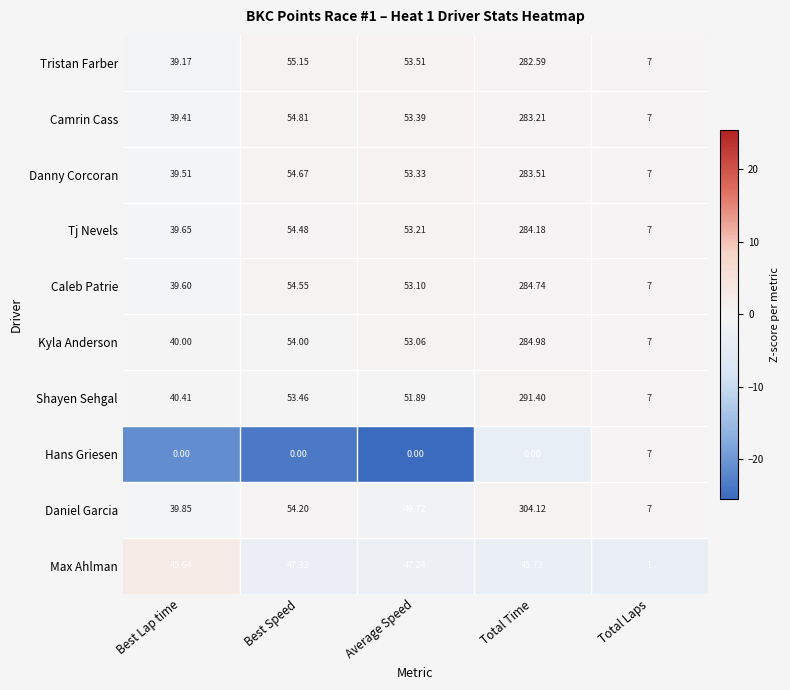

List the series in order of their peak value, highest first.

Daniel Garcia, Shayen Sehgal, Kyla Anderson, Caleb Patrie, Tj Nevels, Danny Corcoran, Camrin Cass, Tristan Farber, Max Ahlman, Hans Griesen